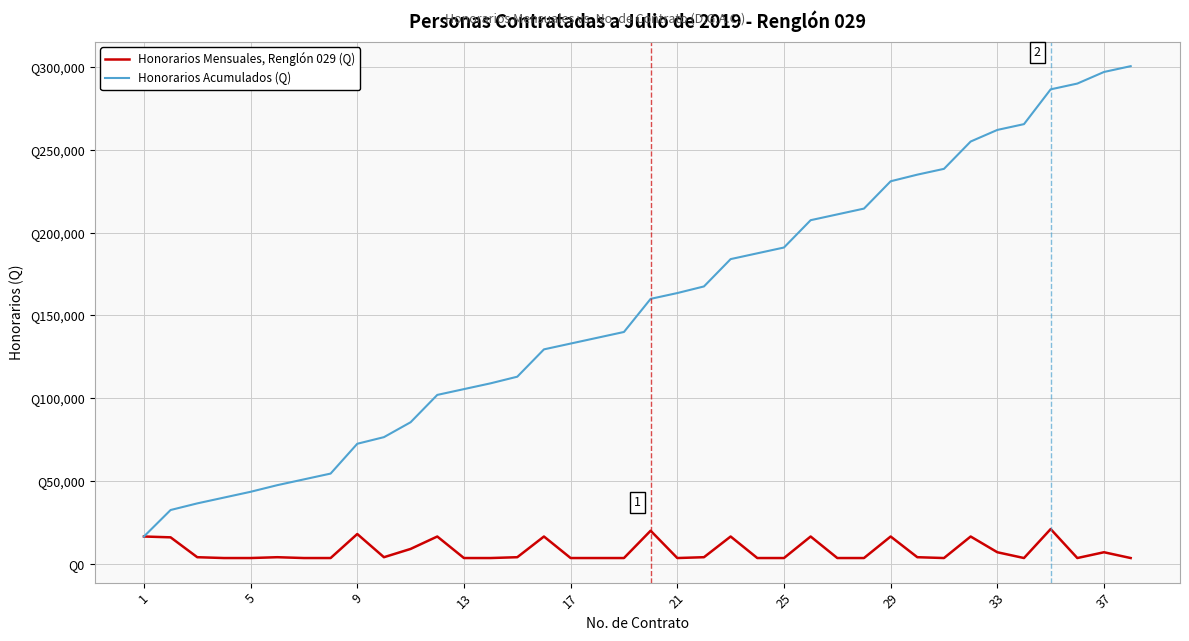

What are all the series names shown in the legend?

Honorarios Mensuales, Renglón 029 (Q), Honorarios Acumulados (Q)